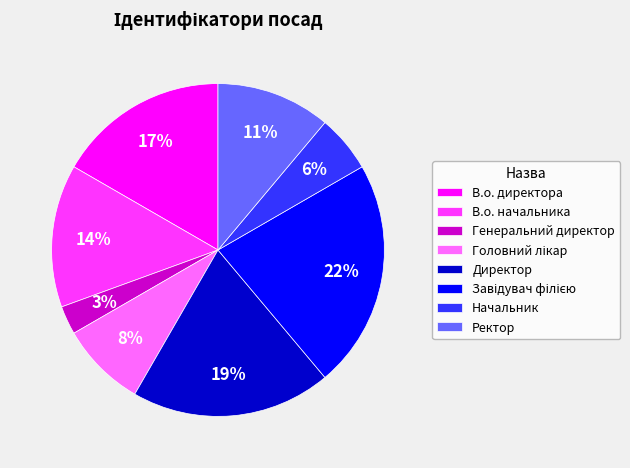

What is the smallest slice in the pie chart?

Генеральний директор